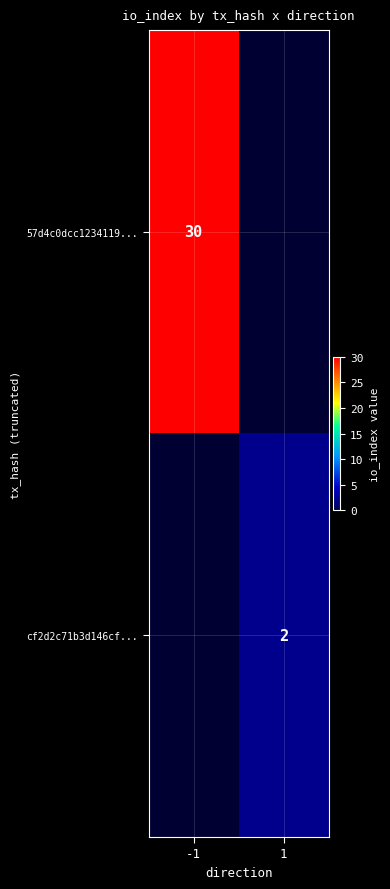

The cf2d2c71b3d146cf... series shows 2 at 1. True or false?

True